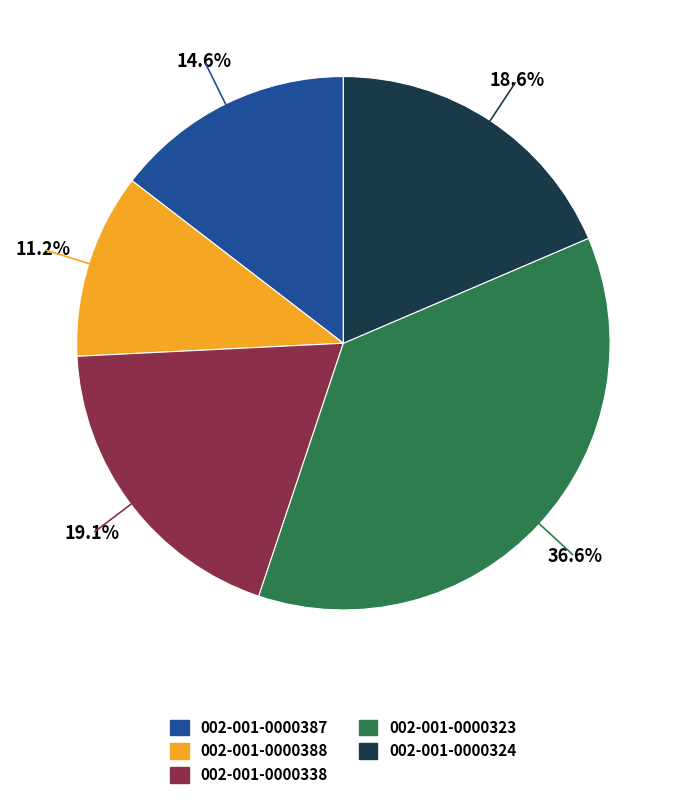

To the nearest percent, what is the average slice percentage?

20%